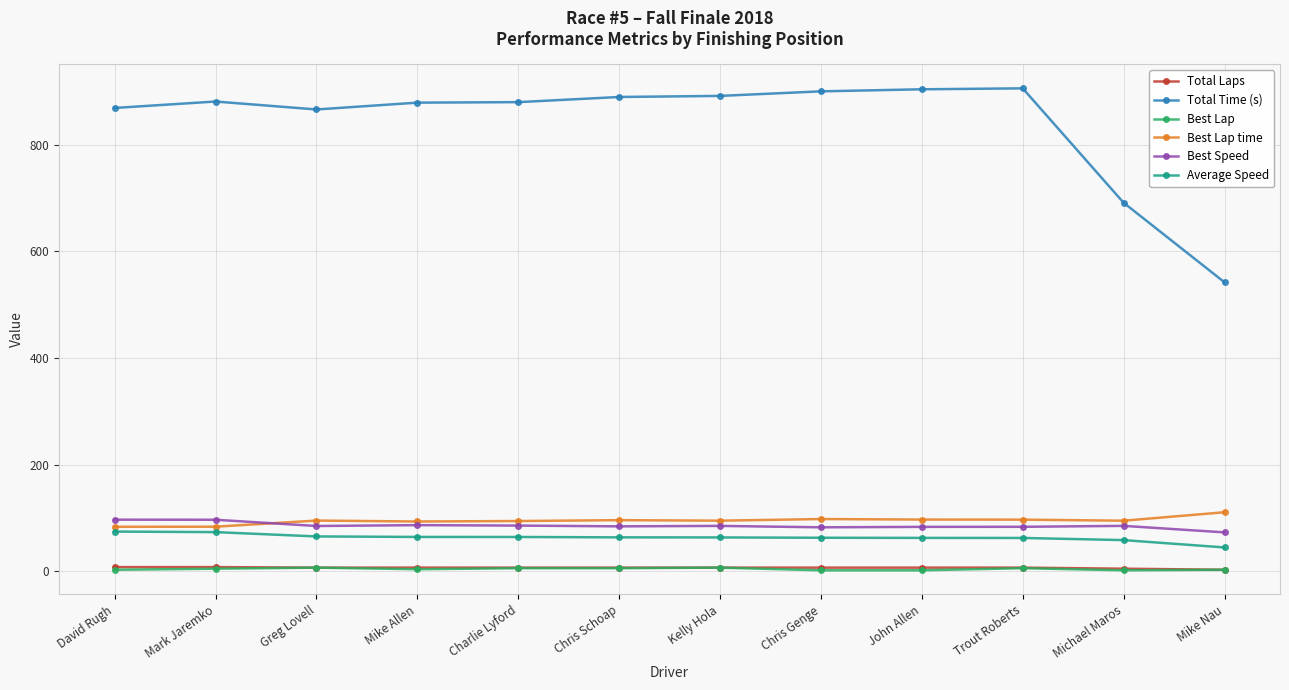

What is the difference between the maximum and minimum values in the Best Lap series?

5.0